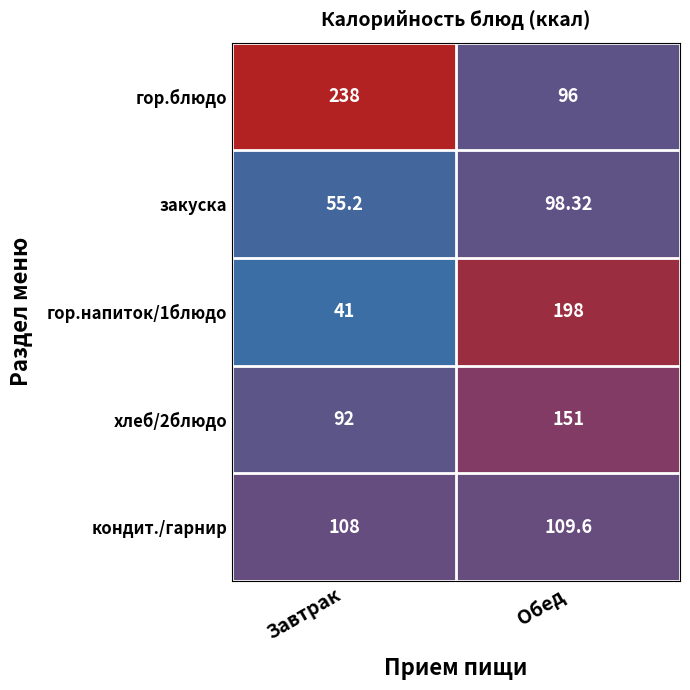

At which category is the sum across all series the highest?

Обед